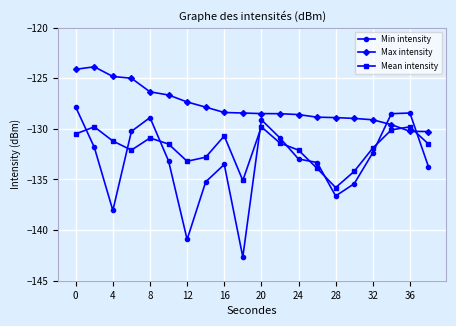

True or false: Mean intensity has more than 1 interior local peaks.

True